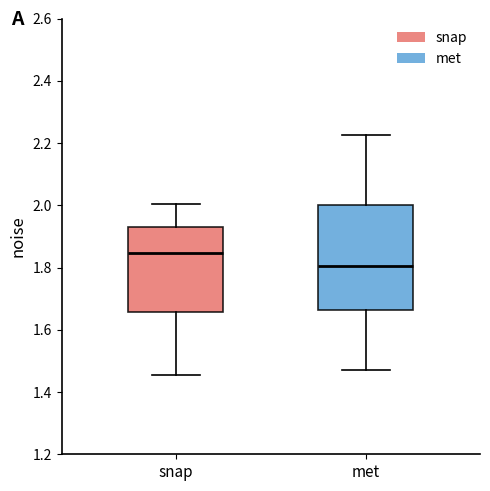

Which box is the tallest, from its lower edge to its upper edge?

met